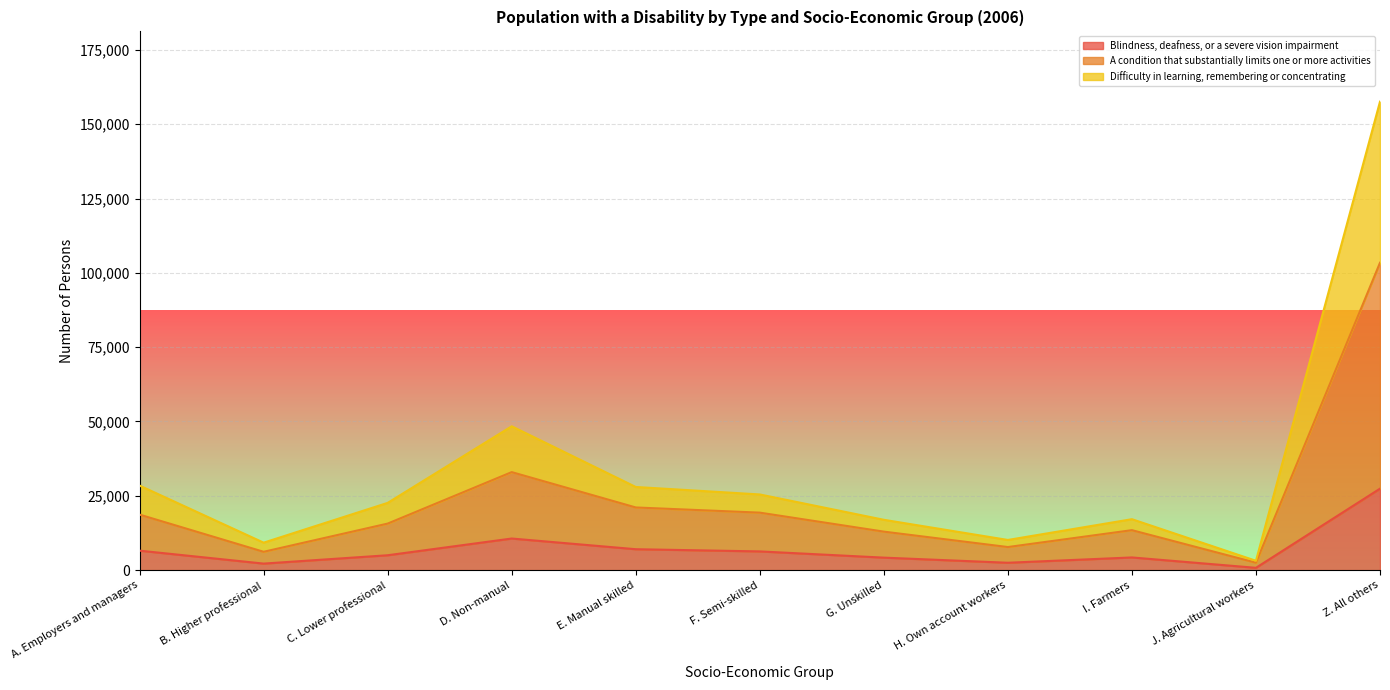

At which label does A condition that substantially limits one or more activities first exceed 15654?

A. Employers and managers